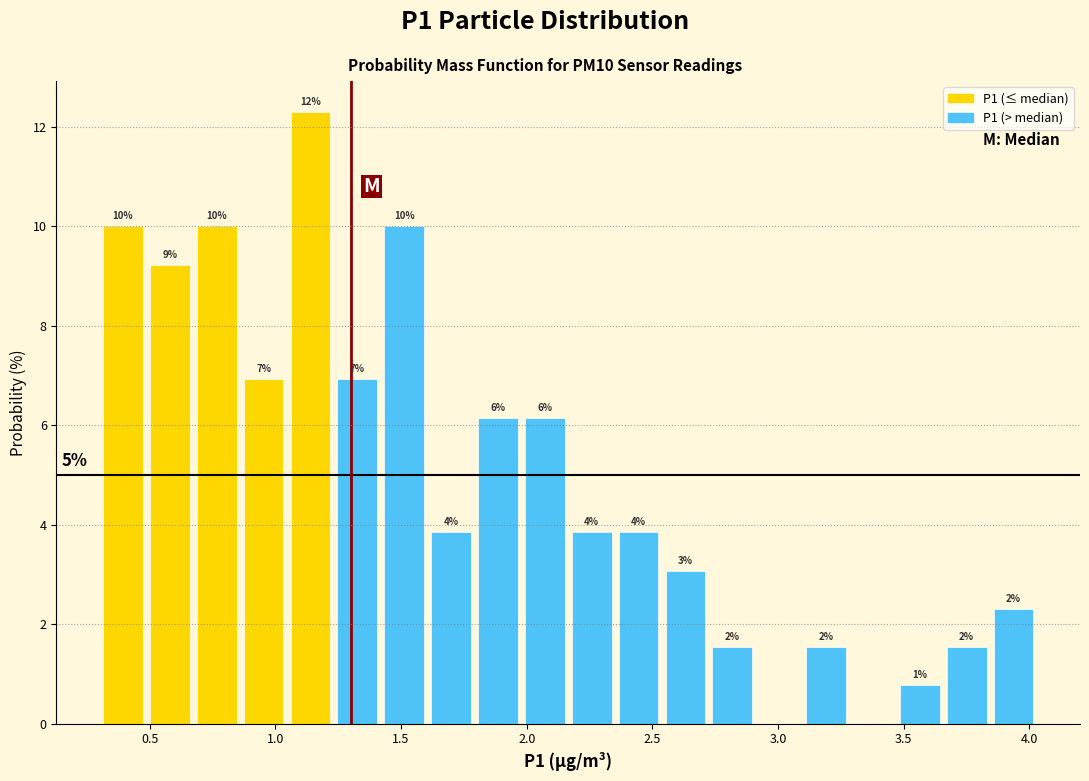

Read against the x-axis, roughly where is the centre of the tallest bar?

1.15